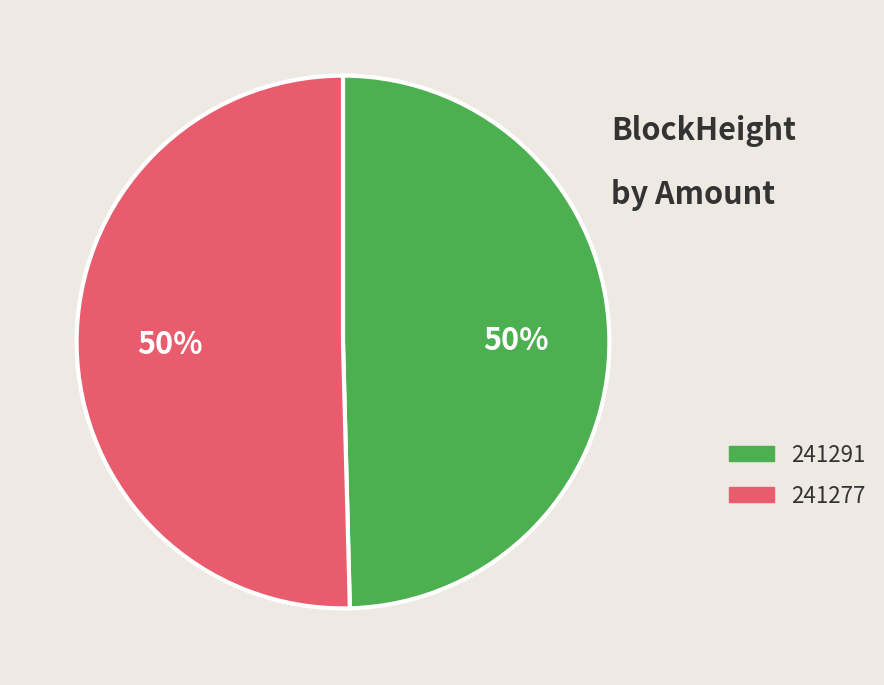

Which category accounts for the majority?

241277